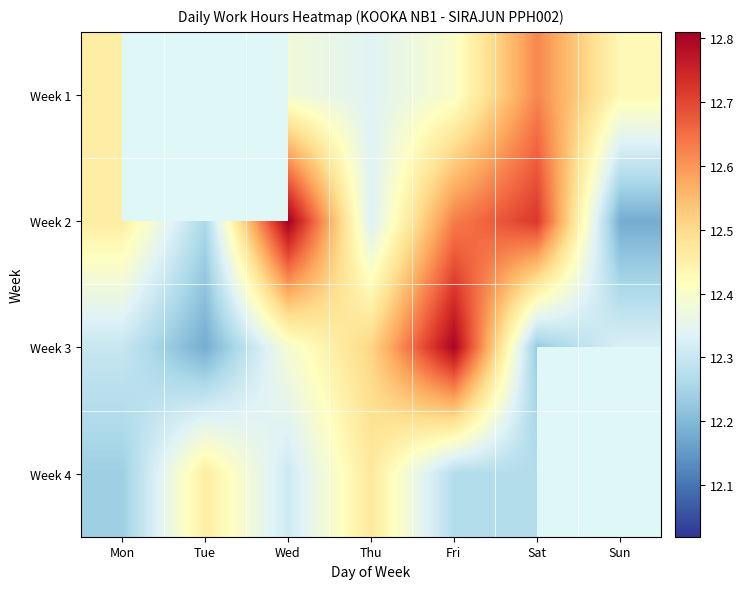

Which category has the highest value across all series?

Wed